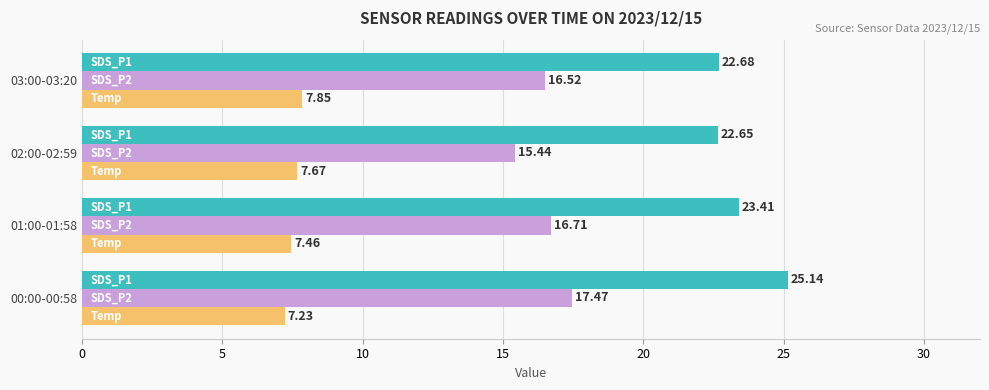

What is the total value across all series at 02:00-02:59?

45.8